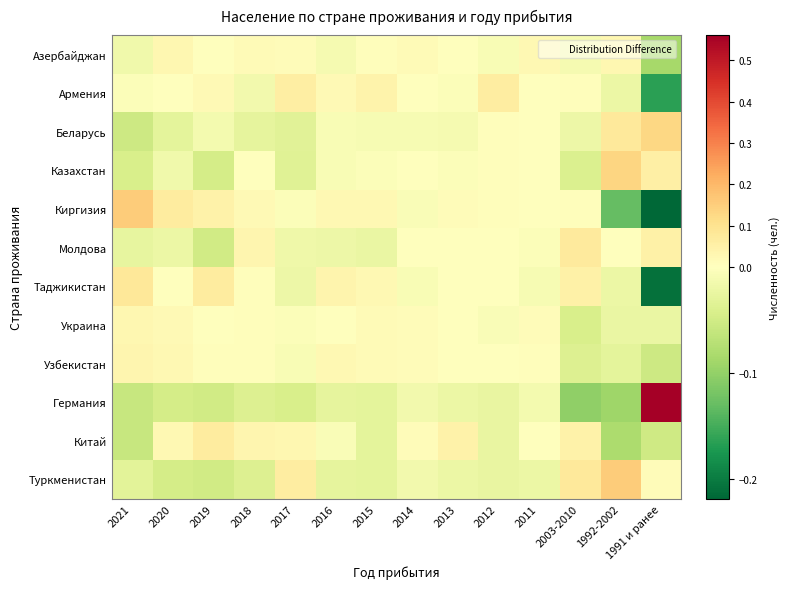

Reading left to right, extract all data points from this chart.

Азербайджан: 2021=-0.0	2020=0.0	2019=0.0	2018=0.0	2017=0.0	2016=-0.0	2015=0.0	2014=0.0	2013=0.0	2012=-0.0	2011=0.0	2003-2010=-0.0	1992-2002=0.0	1991 и ранее=-0.1
Армения: 2021=-0.0	2020=-0.0	2019=0.0	2018=-0.0	2017=0.1	2016=0.0	2015=0.0	2014=-0.0	2013=-0.0	2012=0.1	2011=0.0	2003-2010=0.0	1992-2002=-0.0	1991 и ранее=-0.2
Беларусь: 2021=-0.1	2020=-0.0	2019=-0.0	2018=-0.0	2017=-0.0	2016=-0.0	2015=-0.0	2014=-0.0	2013=-0.0	2012=0.0	2011=0.0	2003-2010=-0.0	1992-2002=0.1	1991 и ранее=0.1
Казахстан: 2021=-0.0	2020=-0.0	2019=-0.0	2018=-0.0	2017=-0.0	2016=-0.0	2015=-0.0	2014=0.0	2013=-0.0	2012=0.0	2011=0.0	2003-2010=-0.0	1992-2002=0.1	1991 и ранее=0.1
Киргизия: 2021=0.2	2020=0.1	2019=0.0	2018=0.0	2017=-0.0	2016=0.0	2015=0.0	2014=-0.0	2013=0.0	2012=0.0	2011=0.0	2003-2010=0.0	1992-2002=-0.1	1991 и ранее=-0.2
Молдова: 2021=-0.0	2020=-0.0	2019=-0.1	2018=0.0	2017=-0.0	2016=-0.0	2015=-0.0	2014=0.0	2013=0.0	2012=0.0	2011=-0.0	2003-2010=0.1	1992-2002=0.0	1991 и ранее=0.1
Таджикистан: 2021=0.1	2020=0.0	2019=0.1	2018=0.0	2017=-0.0	2016=0.0	2015=0.0	2014=-0.0	2013=0.0	2012=-0.0	2011=-0.0	2003-2010=0.1	1992-2002=-0.0	1991 и ранее=-0.2
Украина: 2021=0.0	2020=0.0	2019=0.0	2018=0.0	2017=-0.0	2016=0.0	2015=0.0	2014=0.0	2013=0.0	2012=-0.0	2011=0.0	2003-2010=-0.0	1992-2002=-0.0	1991 и ранее=-0.0
Узбекистан: 2021=0.0	2020=0.0	2019=0.0	2018=0.0	2017=-0.0	2016=0.0	2015=0.0	2014=0.0	2013=-0.0	2012=0.0	2011=0.0	2003-2010=-0.0	1992-2002=-0.0	1991 и ранее=-0.1
Германия: 2021=-0.1	2020=-0.0	2019=-0.1	2018=-0.0	2017=-0.0	2016=-0.0	2015=-0.0	2014=-0.0	2013=-0.0	2012=-0.0	2011=-0.0	2003-2010=-0.1	1992-2002=-0.1	1991 и ранее=0.6
Китай: 2021=-0.1	2020=0.0	2019=0.1	2018=0.0	2017=0.0	2016=-0.0	2015=-0.0	2014=0.0	2013=0.0	2012=-0.0	2011=0.0	2003-2010=0.0	1992-2002=-0.1	1991 и ранее=-0.1
Туркменистан: 2021=-0.0	2020=-0.0	2019=-0.1	2018=-0.0	2017=0.1	2016=-0.0	2015=-0.0	2014=-0.0	2013=-0.0	2012=-0.0	2011=-0.0	2003-2010=0.1	1992-2002=0.2	1991 и ранее=0.0